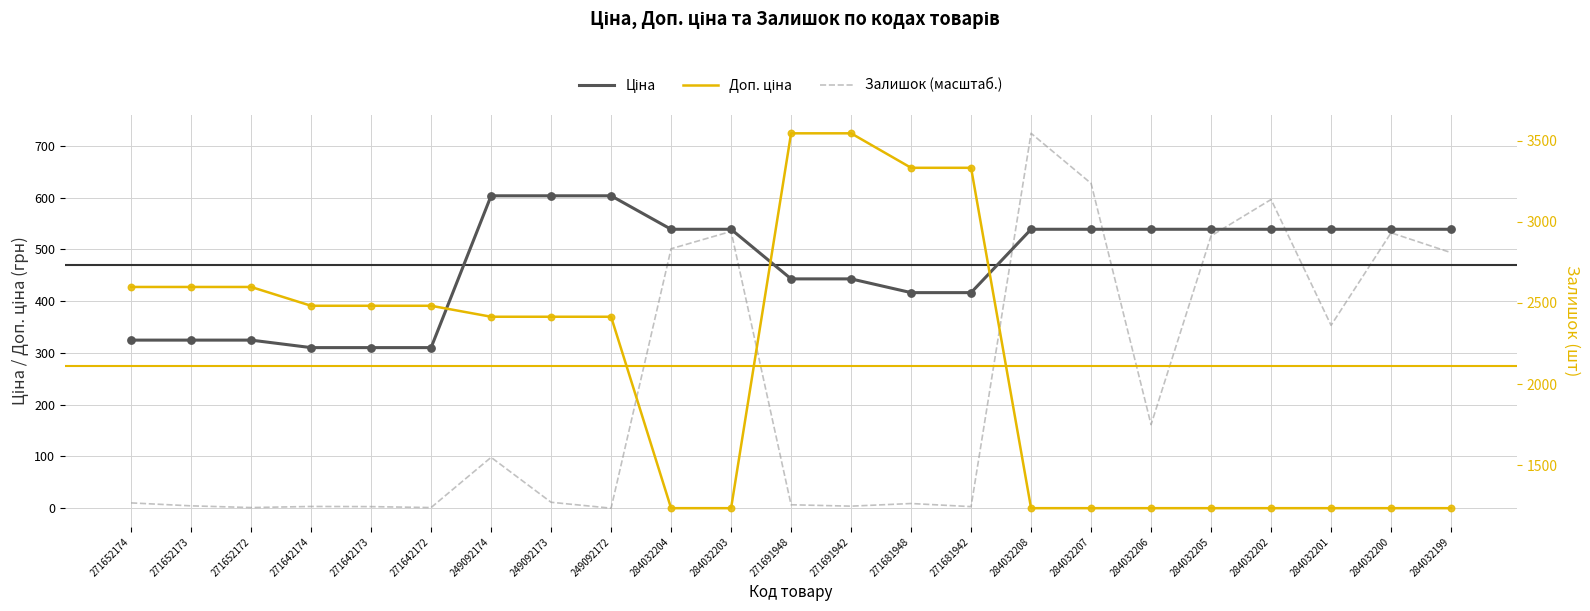

What are all the series names shown in the legend?

Ціна, Залишок (масштаб.), Доп. ціна